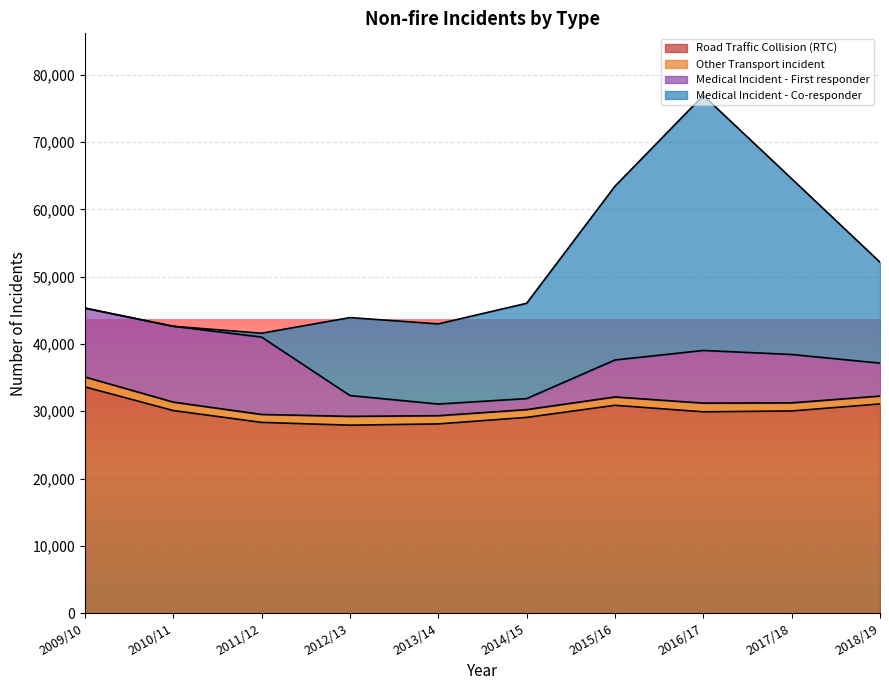

What is the difference between the maximum and minimum values in the Other Transport incident series?

318